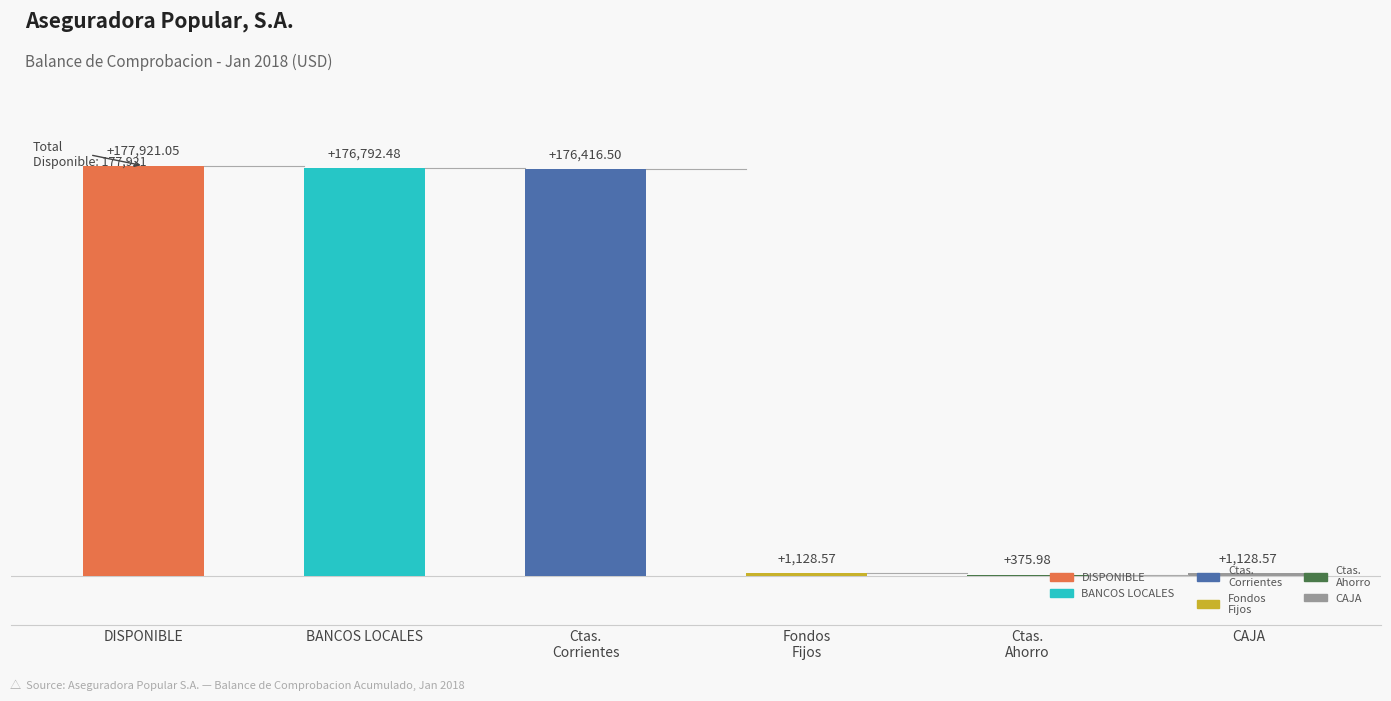

Which category has the highest value across all series?

DISPONIBLE